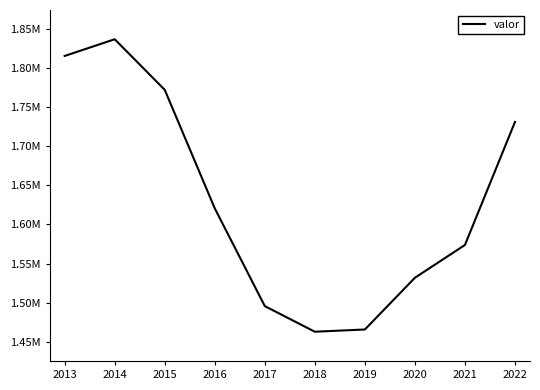

Which label corresponds to the largest value in the chart?

2014